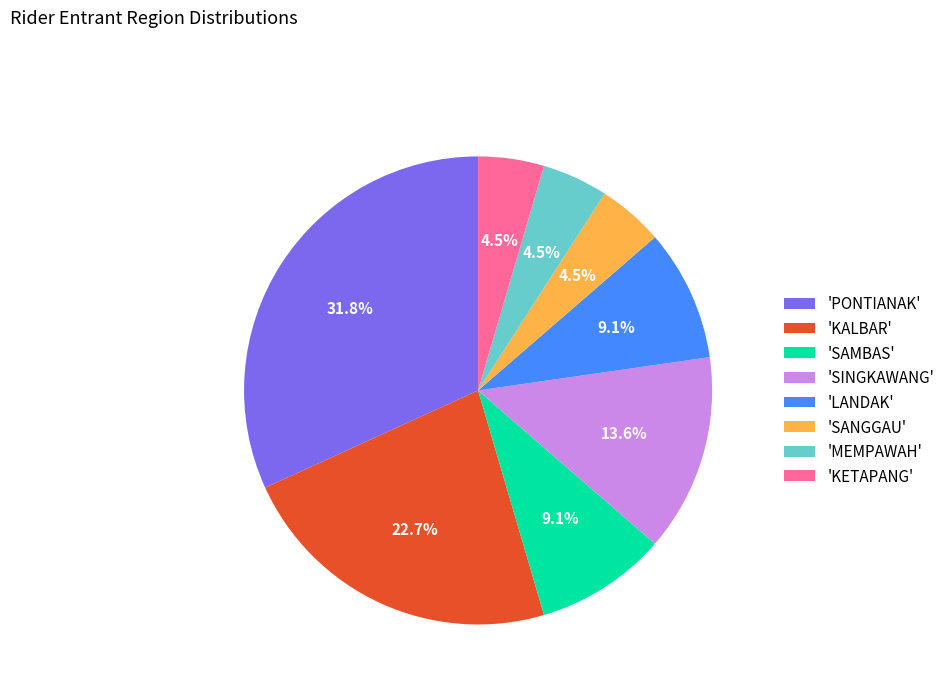

What is the largest slice in the pie chart?

'PONTIANAK'